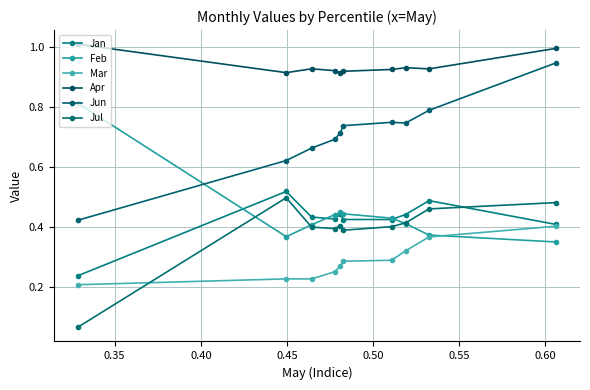

Count the number of categories in the chart.

10